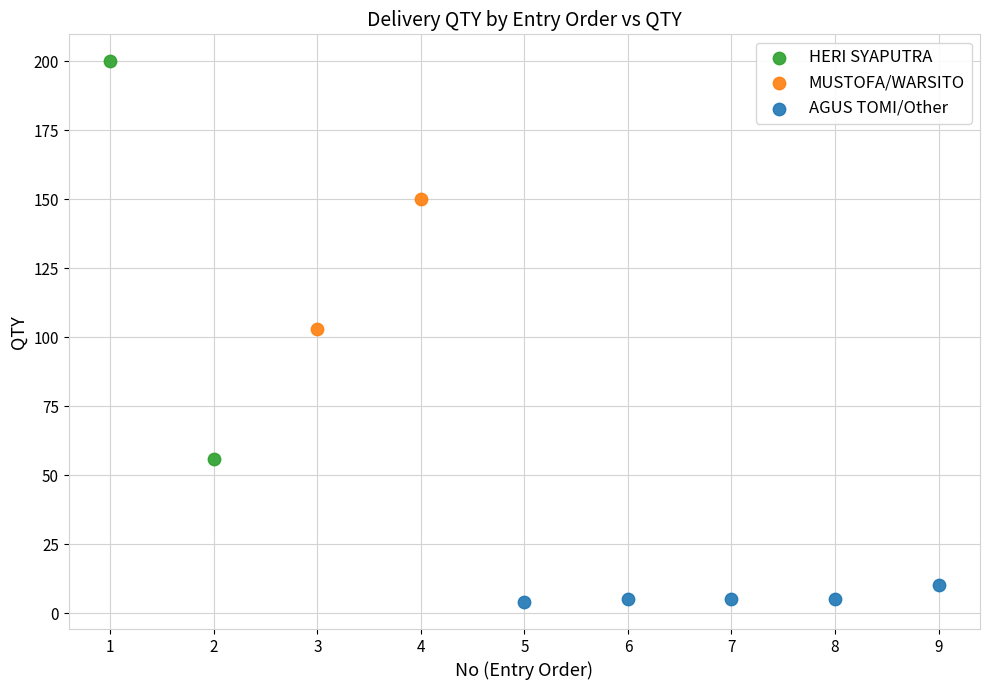

Which series reaches the maximum Y coordinate?

HERI SYAPUTRA